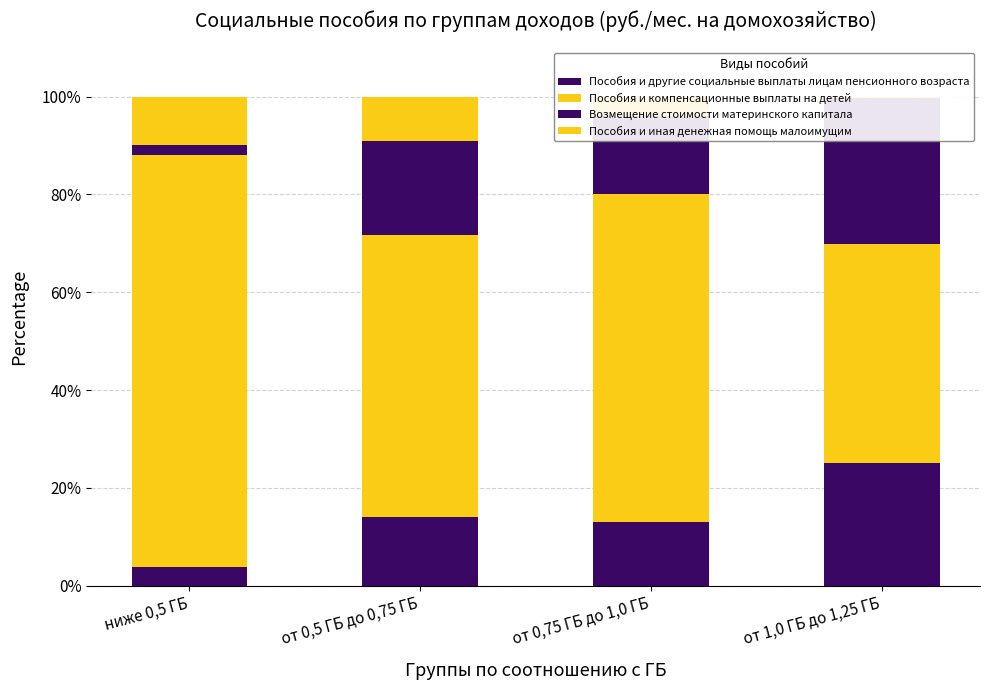

Reading left to right, transcribe all the data shown in this chart.

Пособия и другие социальные выплаты лицам пенсионного возраста: ниже 0,5 ГБ=3.9	от 0,5 ГБ до 0,75 ГБ=14.0	от 0,75 ГБ до 1,0 ГБ=12.9	от 1,0 ГБ до 1,25 ГБ=25.1
Пособия и компенсационные выплаты на детей: ниже 0,5 ГБ=84.2	от 0,5 ГБ до 0,75 ГБ=57.8	от 0,75 ГБ до 1,0 ГБ=67.1	от 1,0 ГБ до 1,25 ГБ=44.7
Возмещение стоимости материнского капитала: ниже 0,5 ГБ=1.9	от 0,5 ГБ до 0,75 ГБ=19.2	от 0,75 ГБ до 1,0 ГБ=16.1	от 1,0 ГБ до 1,25 ГБ=30.0
Пособия и иная денежная помощь малоимущим: ниже 0,5 ГБ=10.0	от 0,5 ГБ до 0,75 ГБ=9.1	от 0,75 ГБ до 1,0 ГБ=3.9	от 1,0 ГБ до 1,25 ГБ=0.2